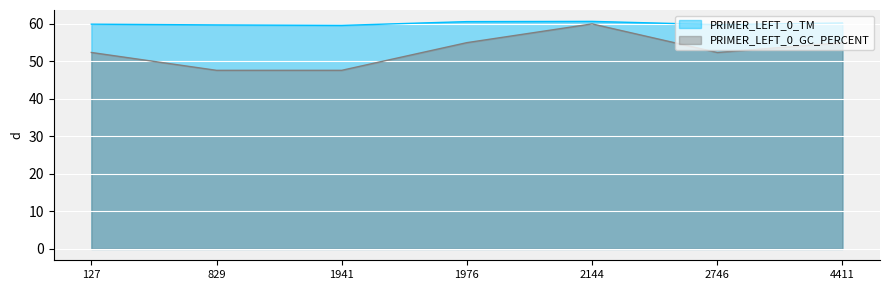

What is the approximate value of PRIMER_LEFT_0_TM at 2746?

59.8